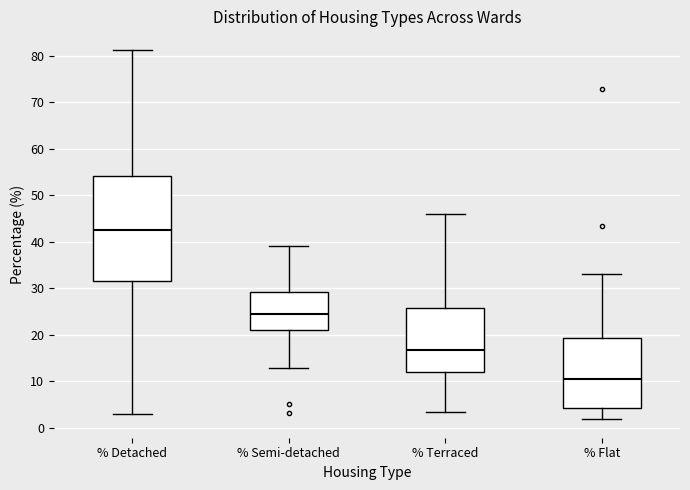

Which box's median line is the highest?

% Detached